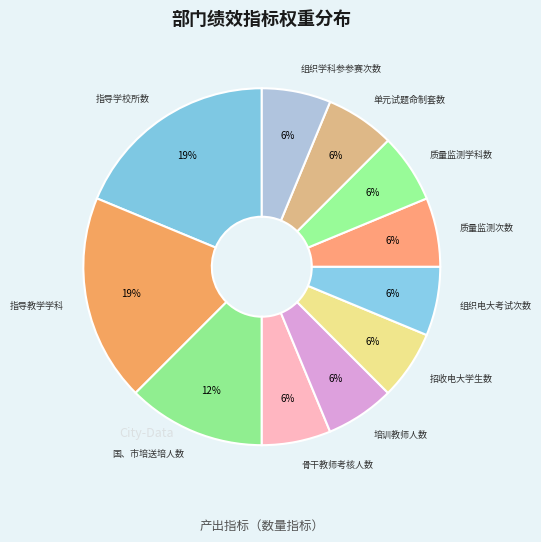

How many segments does this pie chart have?

11